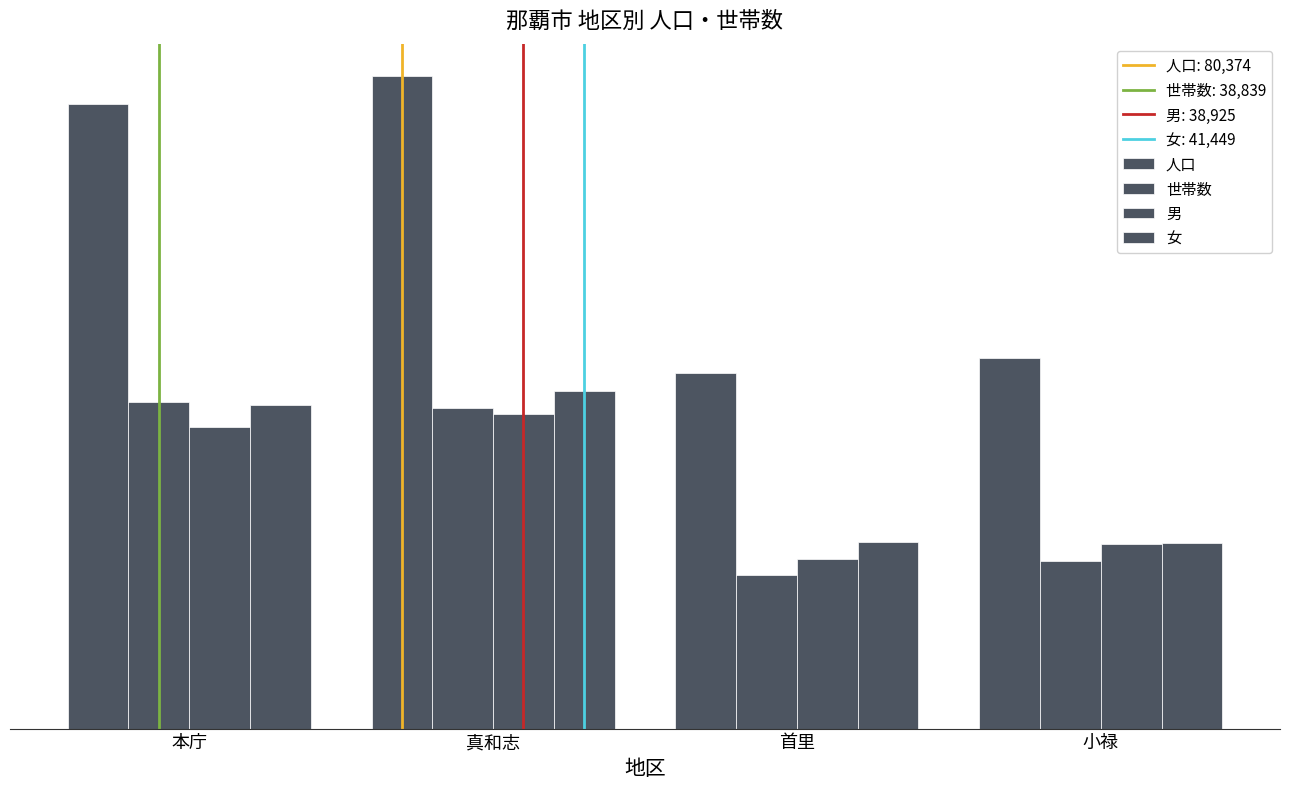

What is the sum of the 男 values at 真和志 and 首里?

77693